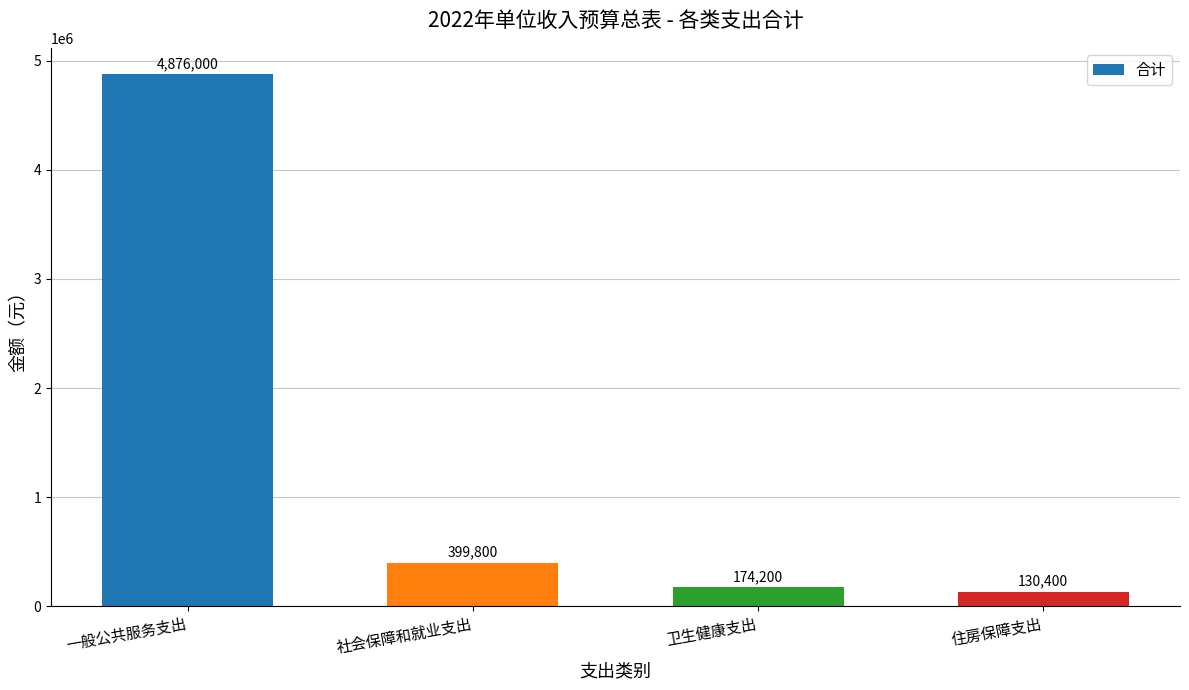

True or false: the data shows 399800 at 社会保障和就业支出.

True